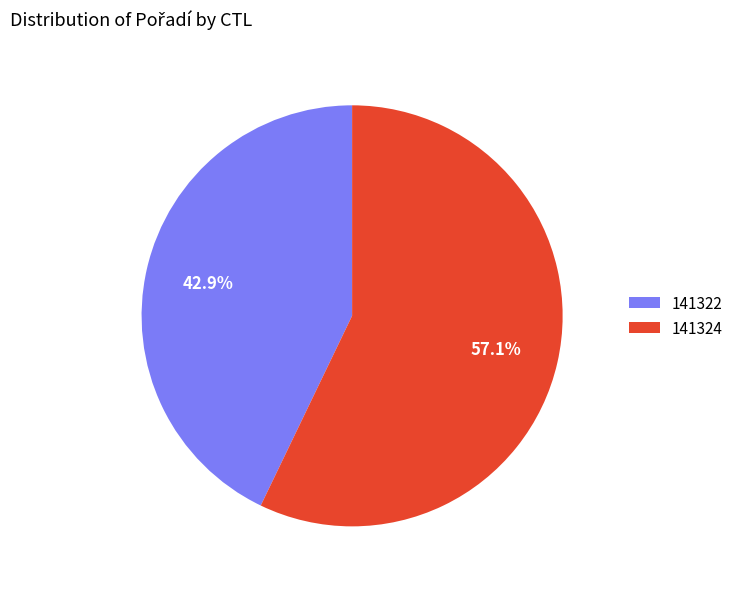

The 141324 slice represents 68% of the pie. True or false?

False